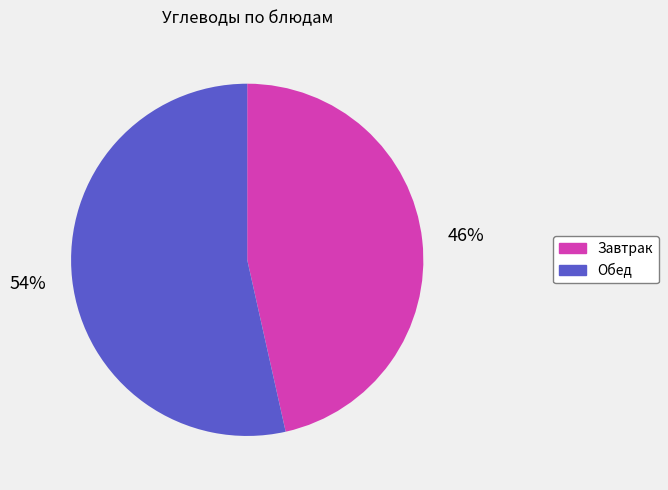

Does any single category account for the majority?

Yes